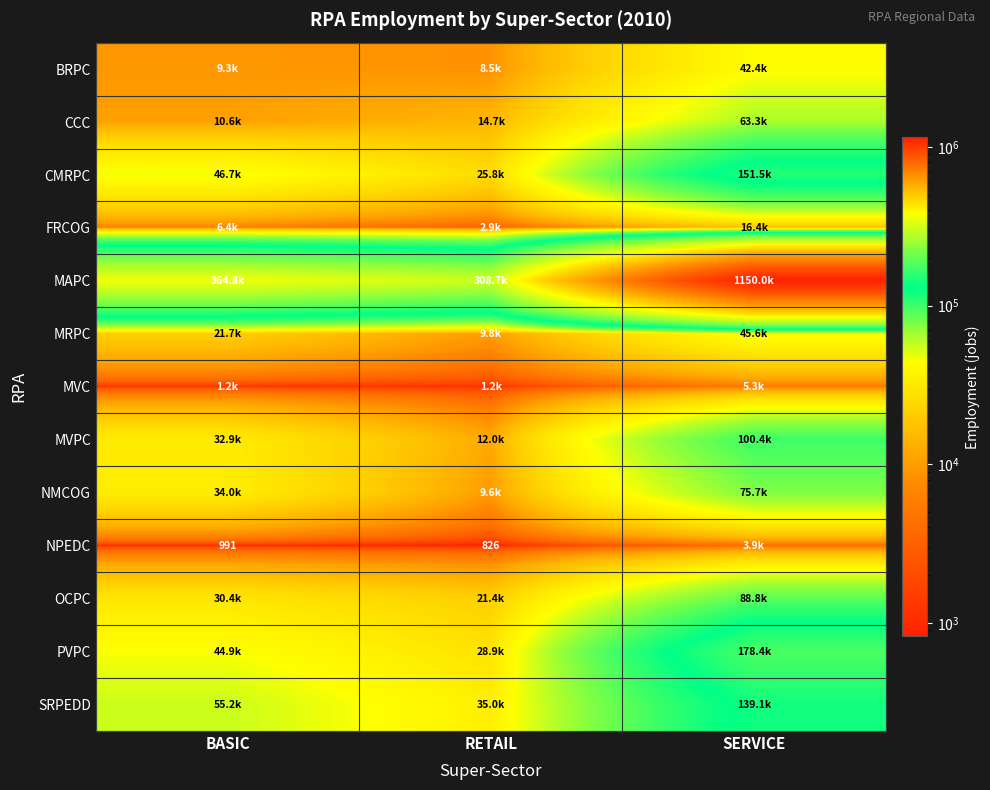

Which series has the largest total across all categories?

MAPC